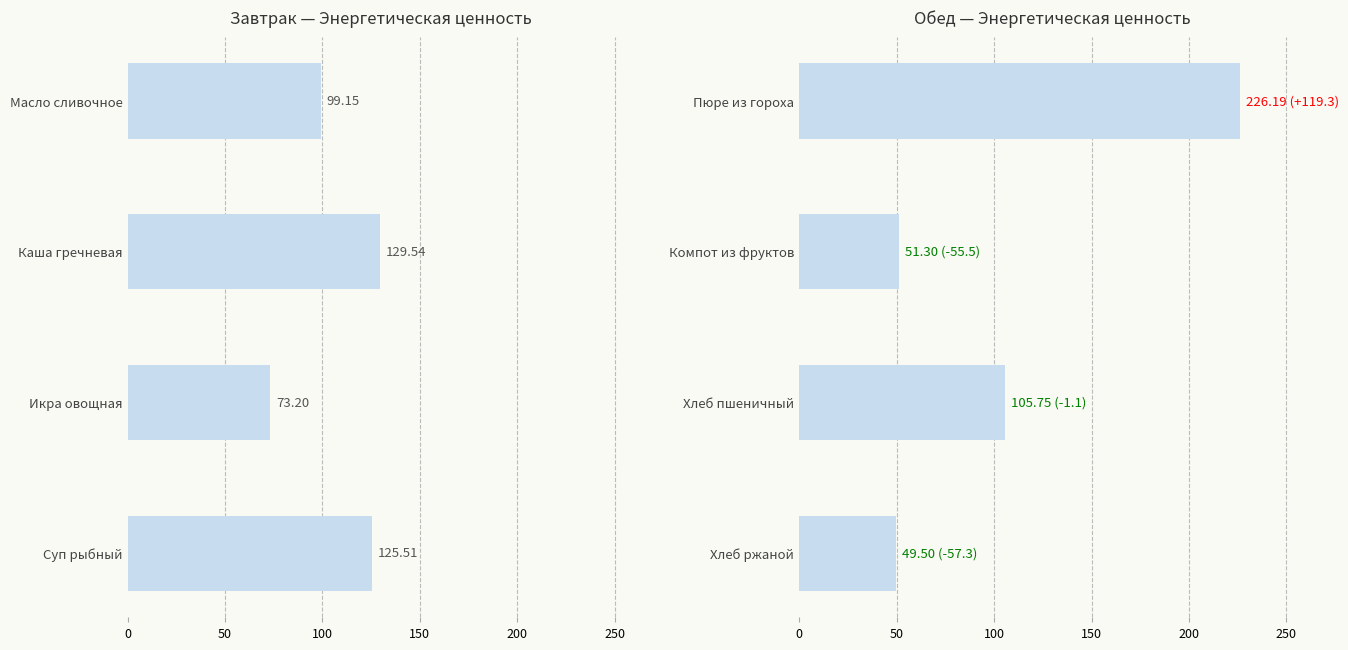

What is the lowest value of the Обед series?

49.5